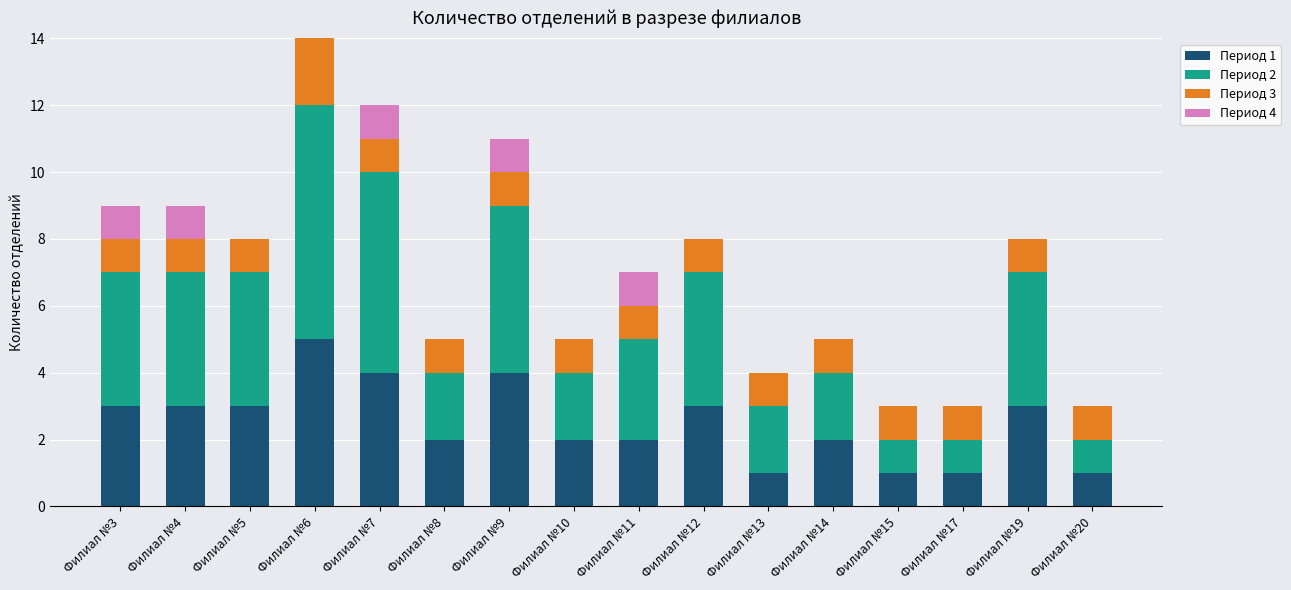

At which category is the sum across all series the highest?

Филиал №6